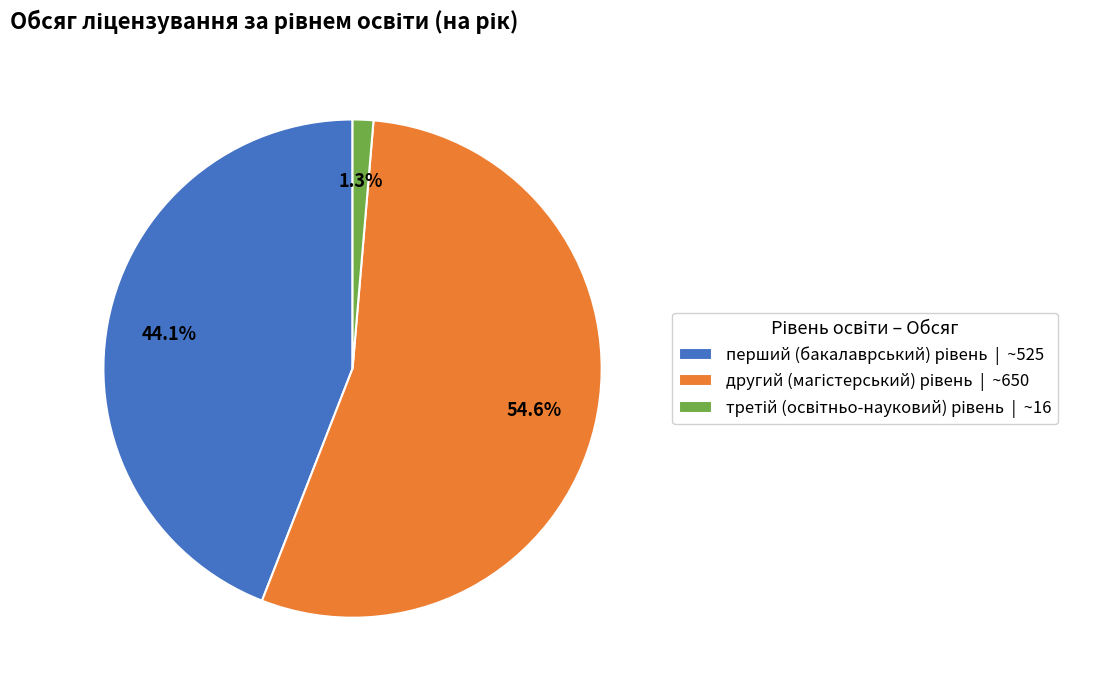

Does any single category account for the majority?

Yes